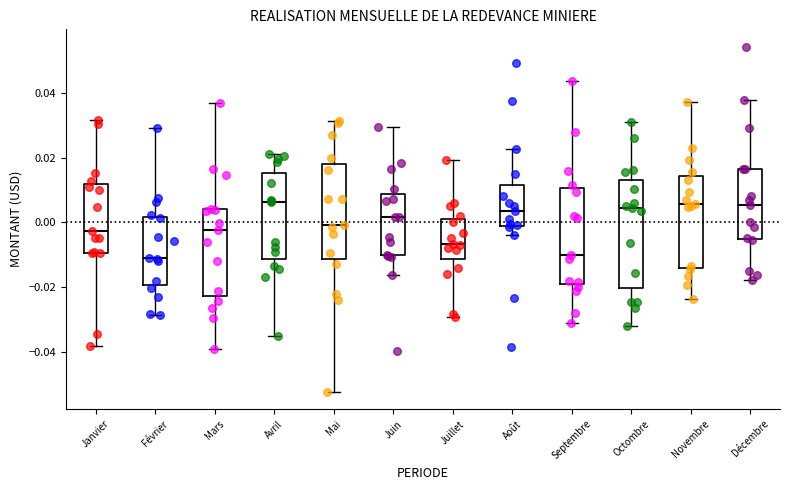

Reading left to right, read every box against the y-axis: the position of its median line, the range the box covers, and the ends of its whiskers. The values are not printed on the chart, so give them approximately, as read against the axis.

Janvier: median -0.002, box -0.010 to 0.012, whiskers -0.038 to 0.032
Février: median -0.010, box -0.020 to 0.002, whiskers -0.028 to 0.030
Mars: median -0.002, box -0.022 to 0.004, whiskers -0.040 to 0.038
Avril: median 0.006, box -0.012 to 0.016, whiskers -0.036 to 0.022
Mai: median 0.000, box -0.012 to 0.018, whiskers -0.052 to 0.032
Juin: median 0.002, box -0.010 to 0.008, whiskers -0.016 to 0.030
Juillet: median -0.006, box -0.012 to 0.002, whiskers -0.030 to 0.020
Août: median 0.004, box -0.002 to 0.012, whiskers -0.004 to 0.022
Septembre: median -0.010, box -0.020 to 0.010, whiskers -0.032 to 0.044
Octombre: median 0.004, box -0.020 to 0.014, whiskers -0.032 to 0.030
Novembre: median 0.006, box -0.014 to 0.014, whiskers -0.024 to 0.038
Décembre: median 0.006, box -0.006 to 0.016, whiskers -0.018 to 0.038